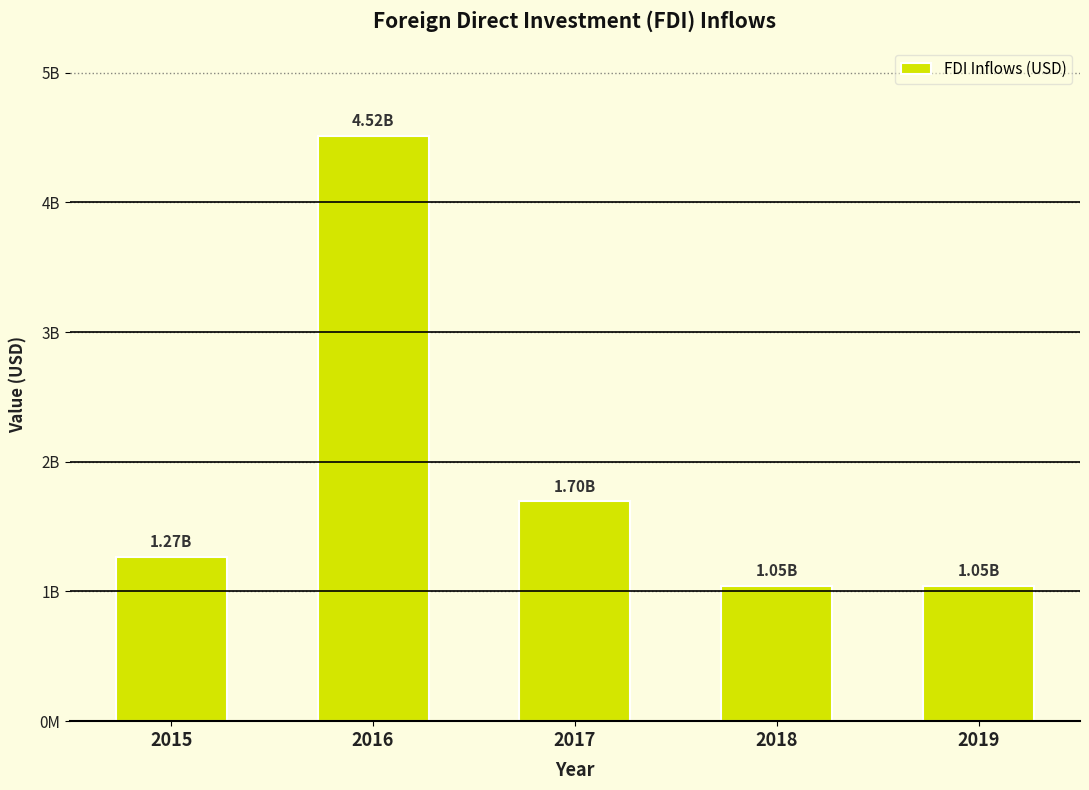

Which category has the lowest value across all series?

2018